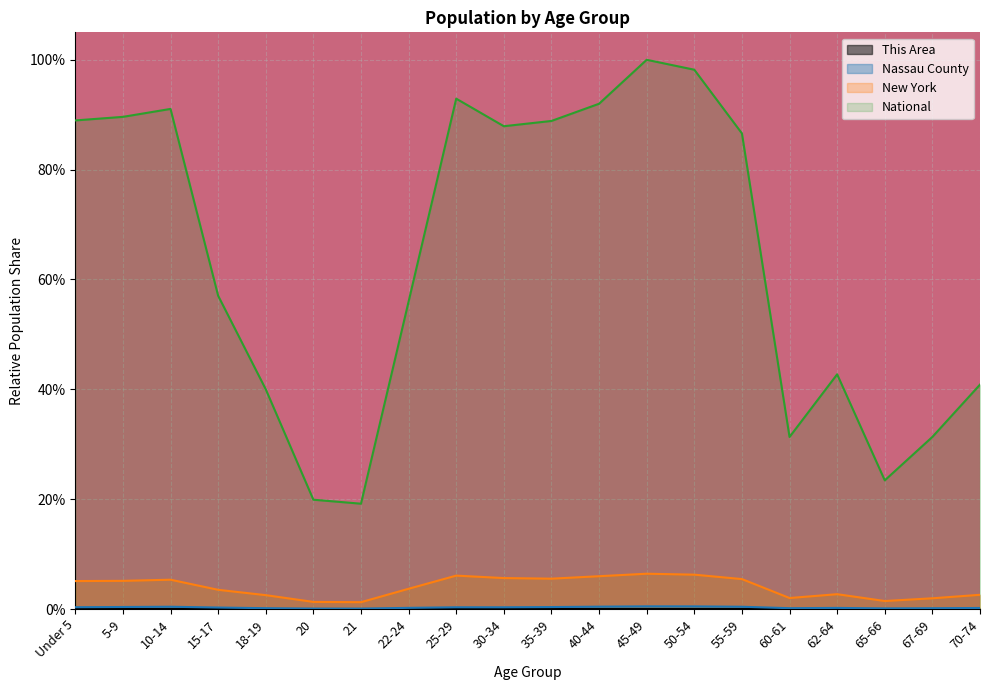

How many lines are shown in the chart?

4